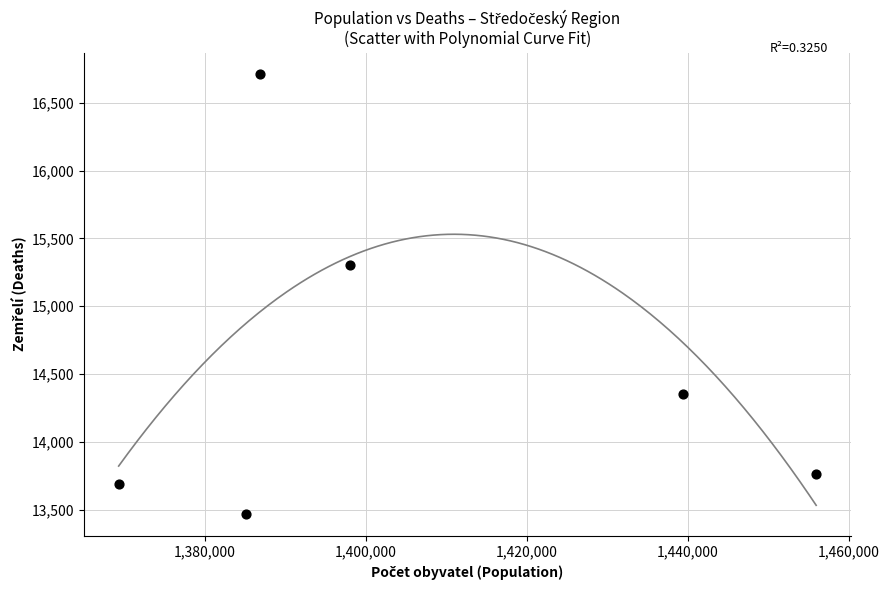

What Y value in the scatter plot is closest to 15089?

15302